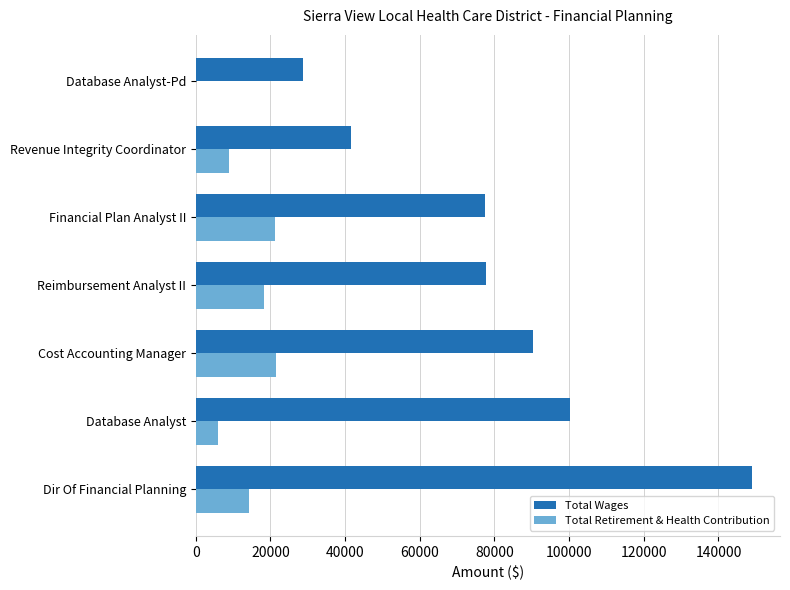

Count the number of data series in this chart.

2